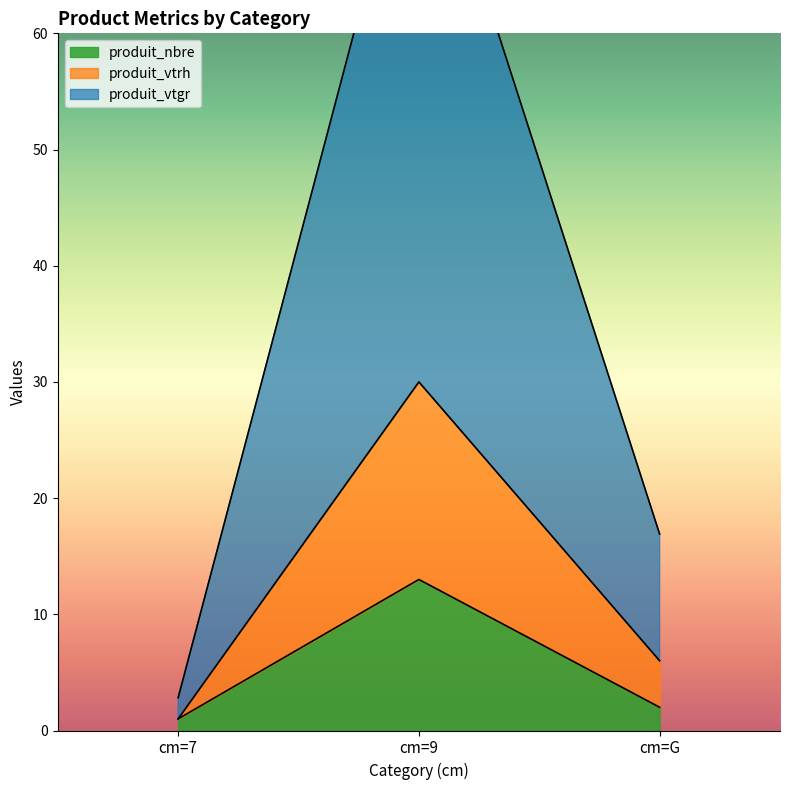

What position from the left is cm=7?

1